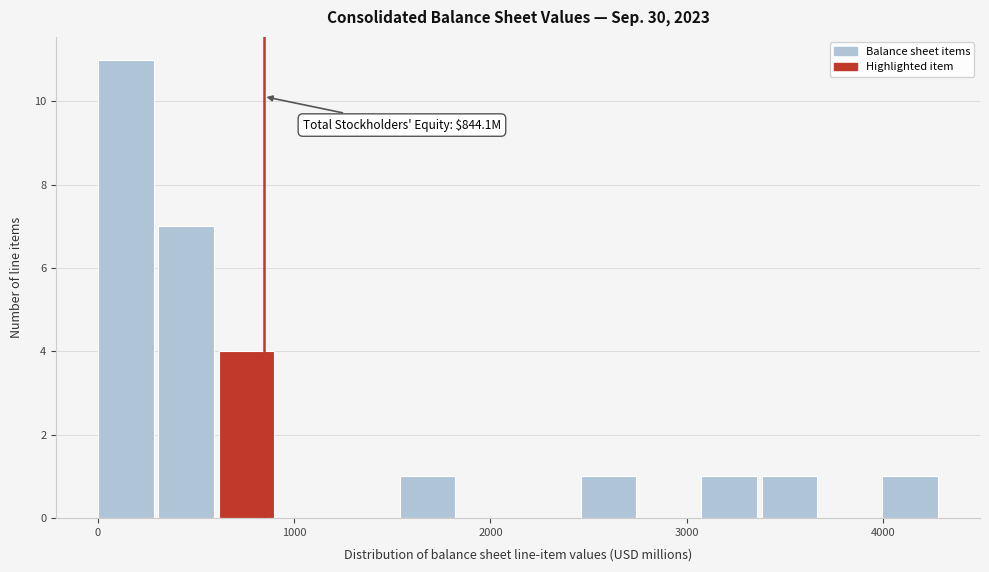

Around what value on the x-axis is the tallest bar? Give the approximate position of its centre, as read against the axis.

100